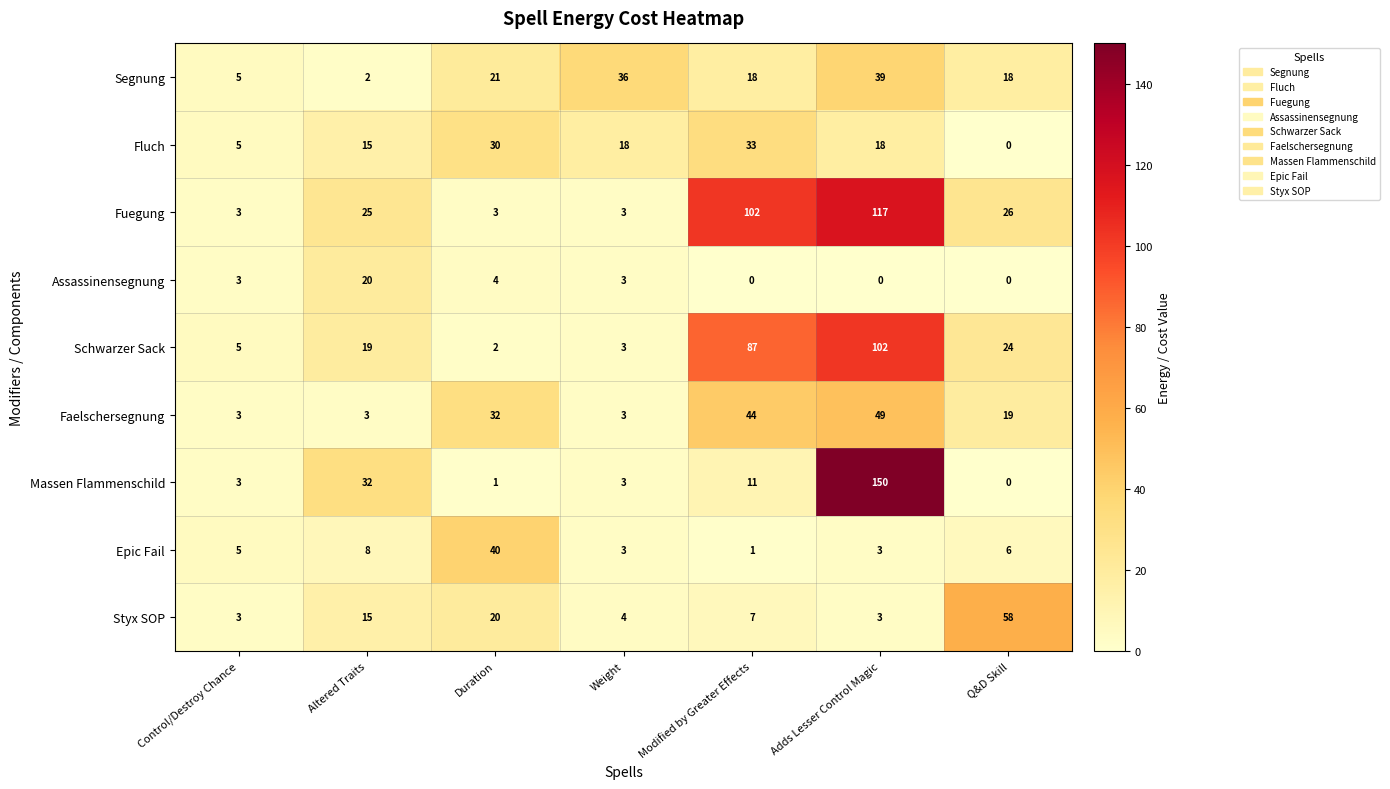

Which series has the largest total across all categories?

Fuegung